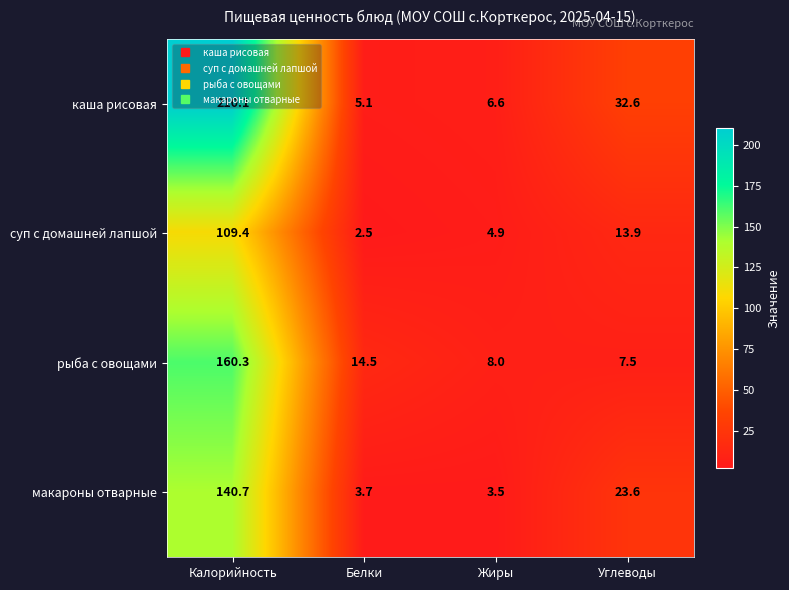

The value of суп с домашней лапшой at Жиры is 7.8. True or false?

False